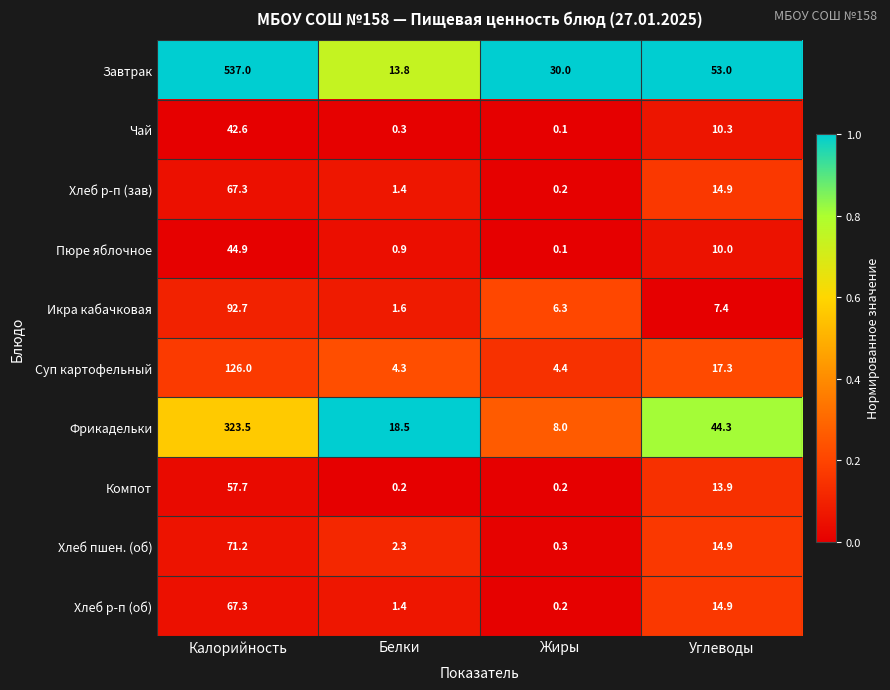

Which series changed the most between Белки and Жиры?

Завтрак